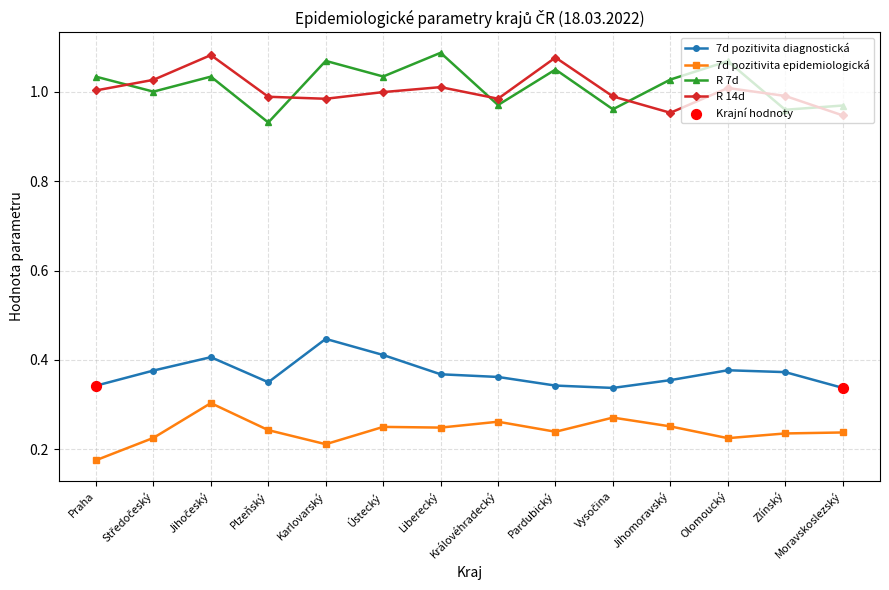

What is the spread (max minus min) of values at Ústecký?

0.8